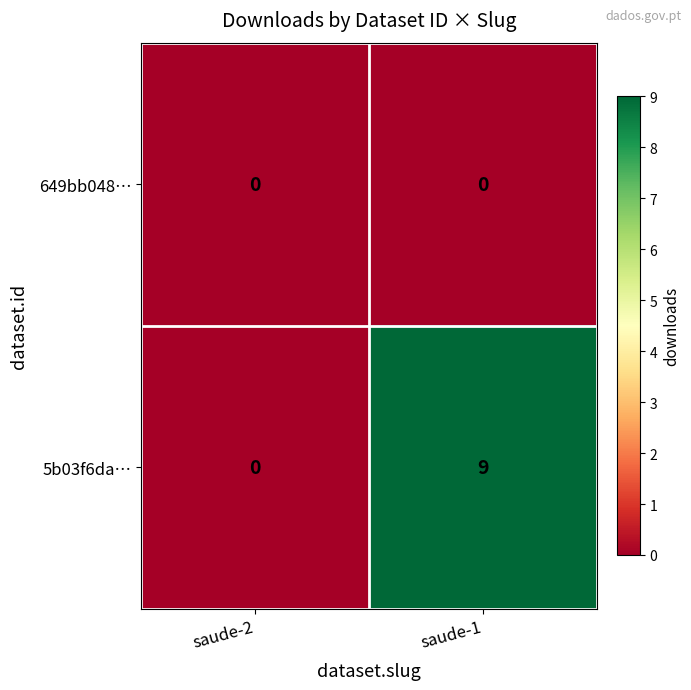

The value of 5b03f6da… at saude-1 is 13. True or false?

False